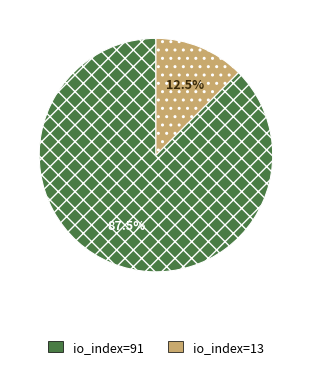

What is the total percentage of io_index=91 and io_index=13?

100.0%